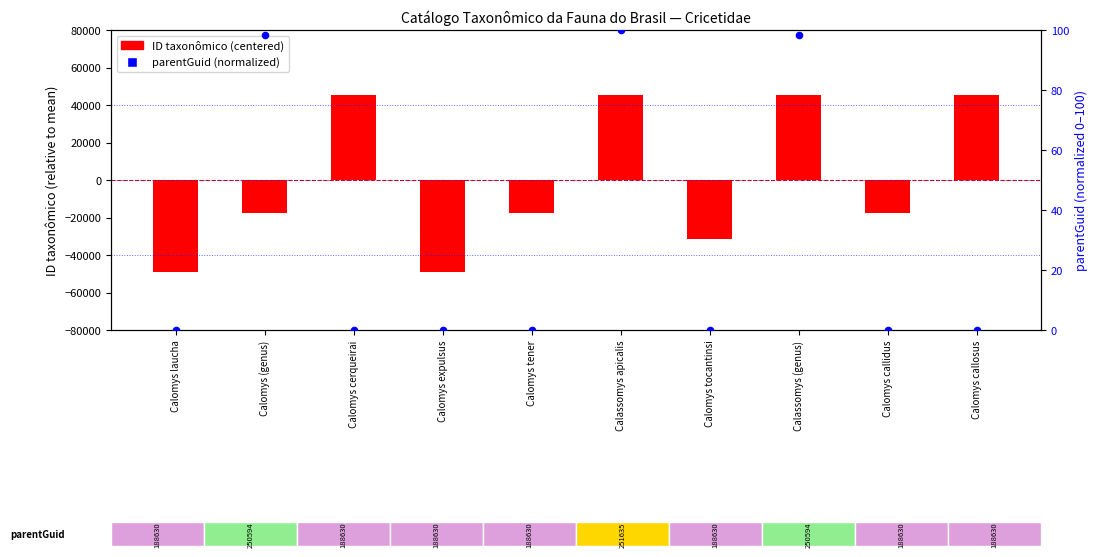

Which series contains the highest Y value?

ID taxonômico (centered)